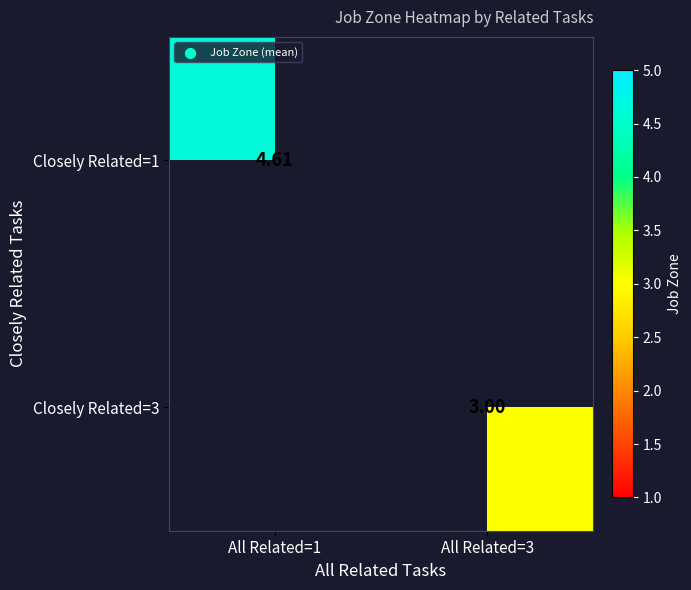

Which category has the highest value across all series?

All Related=1